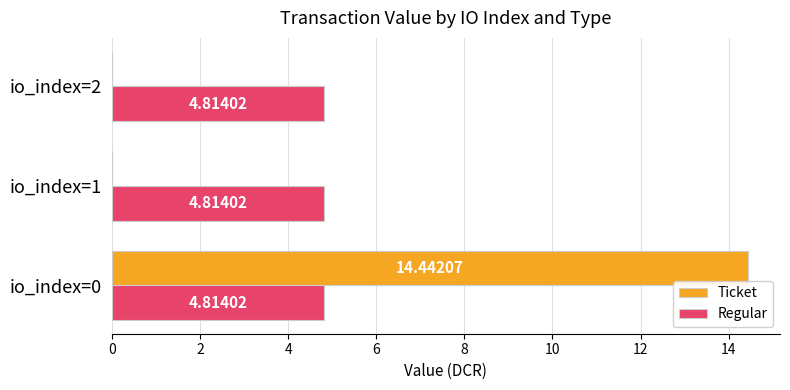

What is the sum of the Ticket values at io_index=2 and io_index=0?

14.4